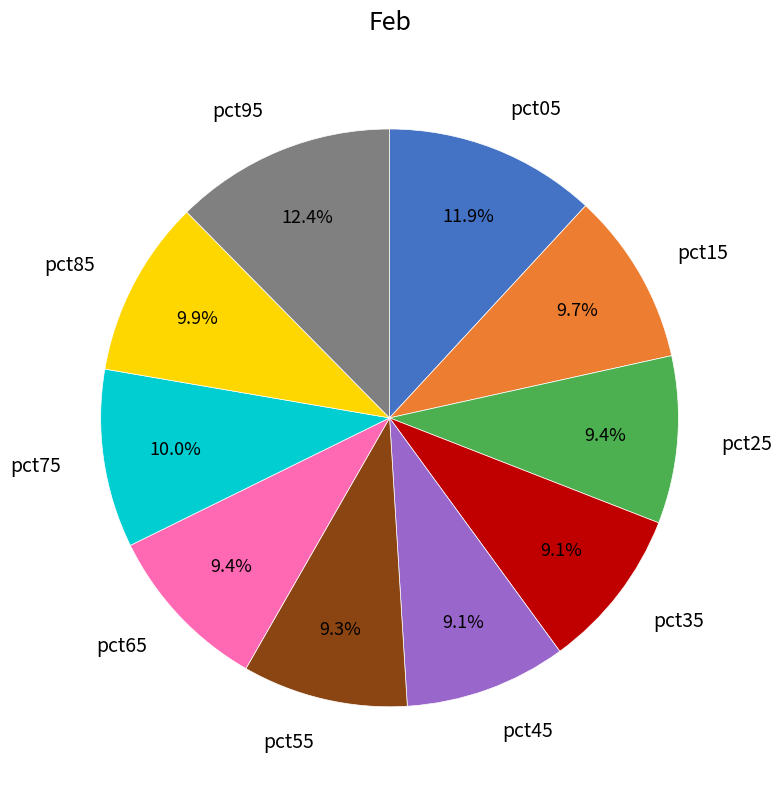

What percentage is the pct75 slice, to the nearest percent?

10%